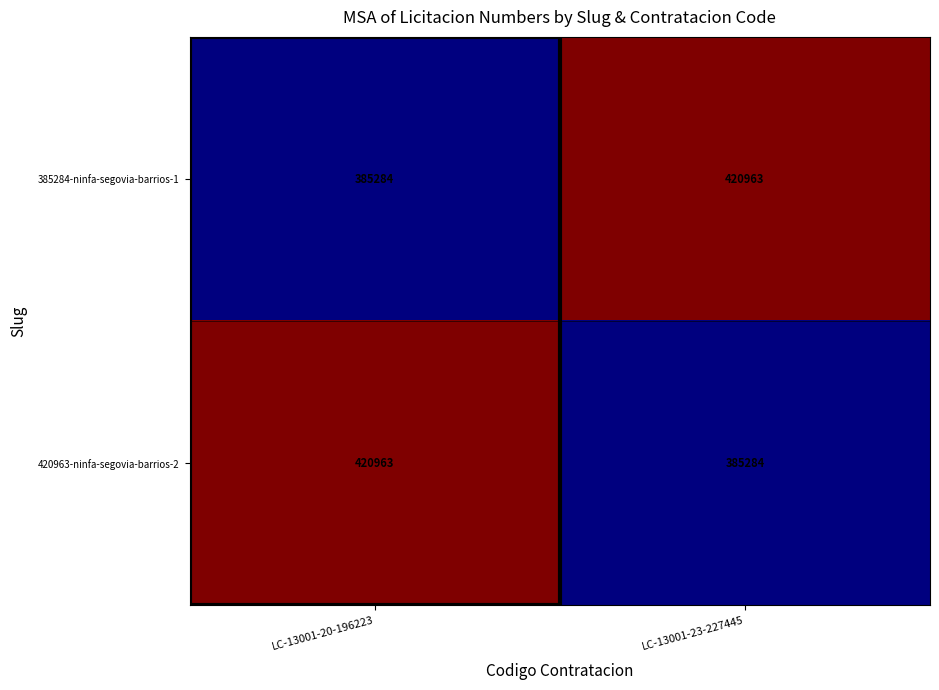

What is the spread (max minus min) of values at LC-13001-23-227445?

35679